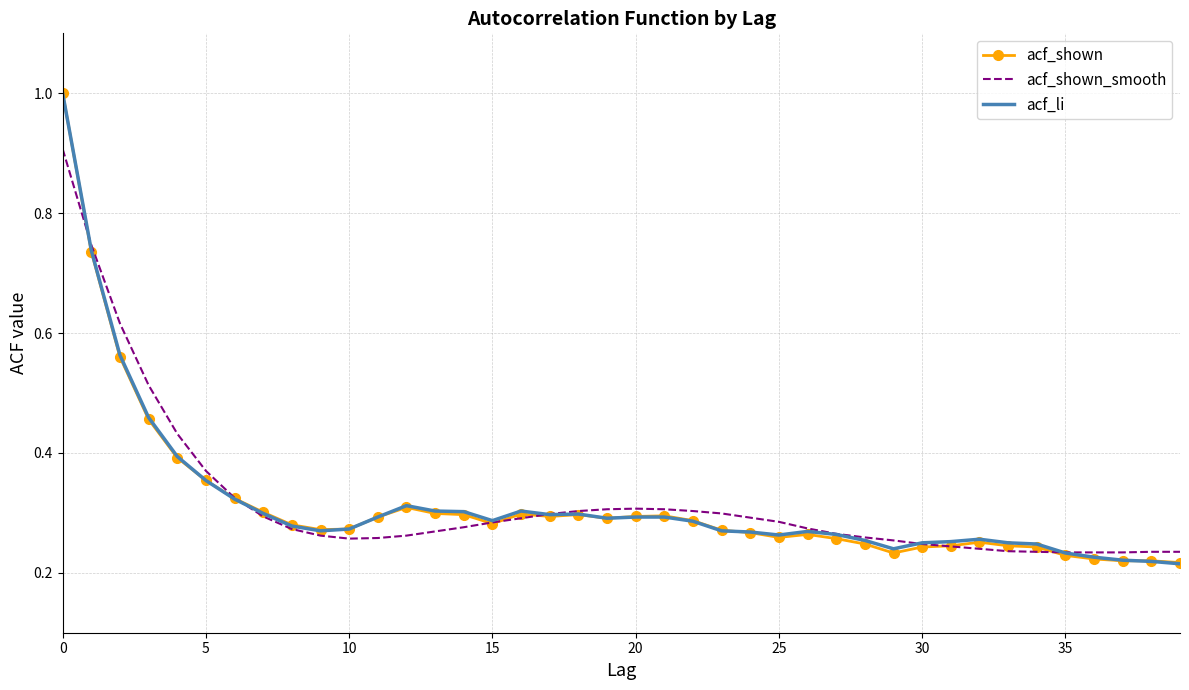

What is the highest value of the acf_li series?

1.0